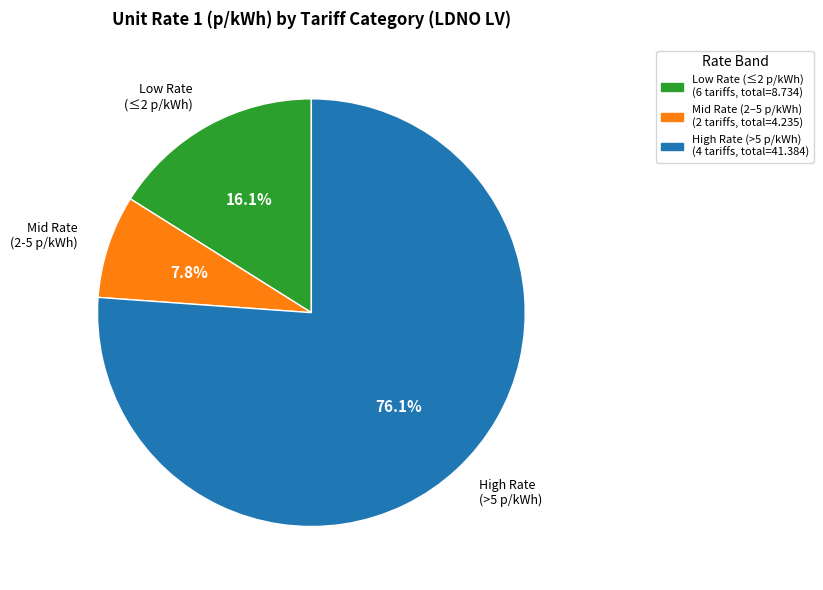

Does any single category account for the majority?

Yes